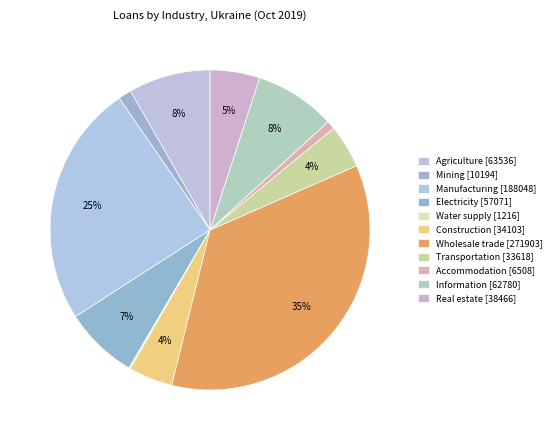

Count the number of slices in the pie.

11